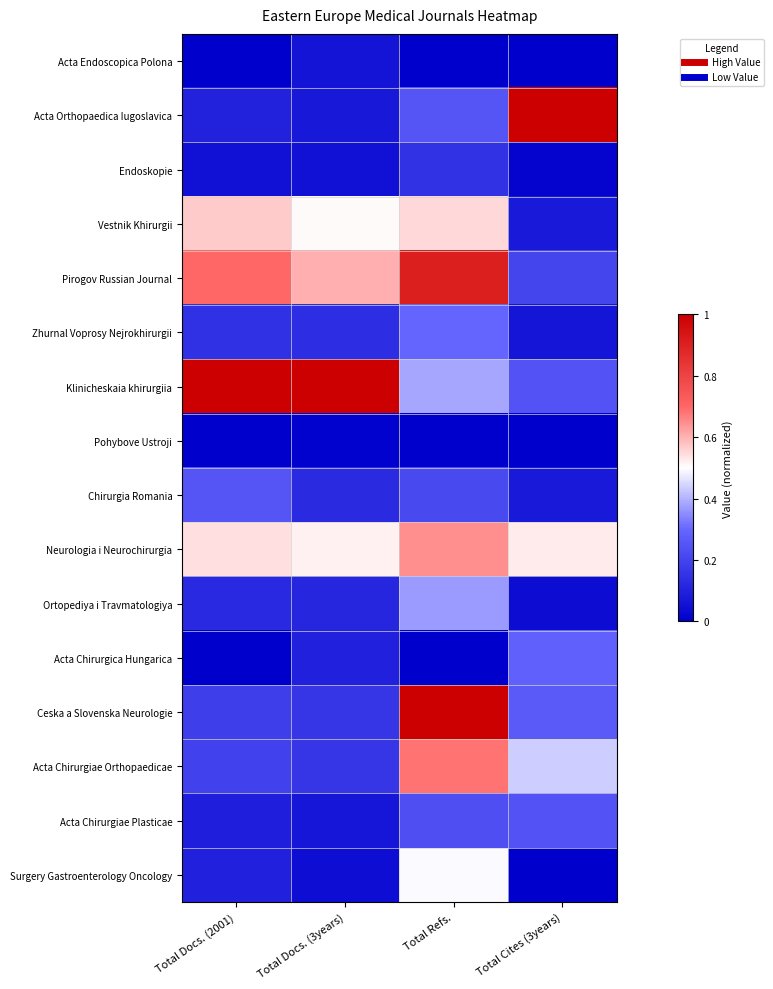

Reading left to right, extract all data points from this chart.

Acta Endoscopica Polona: Total Docs. (2001)=0.0	Total Docs. (3years)=0.1	Total Refs.=0.0	Total Cites (3years)=0.0
Acta Orthopaedica Iugoslavica: Total Docs. (2001)=0.1	Total Docs. (3years)=0.1	Total Refs.=0.3	Total Cites (3years)=1.0
Endoskopie: Total Docs. (2001)=0.1	Total Docs. (3years)=0.1	Total Refs.=0.2	Total Cites (3years)=0.0
Vestnik Khirurgii: Total Docs. (2001)=0.6	Total Docs. (3years)=0.5	Total Refs.=0.6	Total Cites (3years)=0.1
Pirogov Russian Journal: Total Docs. (2001)=0.7	Total Docs. (3years)=0.6	Total Refs.=0.9	Total Cites (3years)=0.2
Zhurnal Voprosy Nejrokhirurgii: Total Docs. (2001)=0.1	Total Docs. (3years)=0.1	Total Refs.=0.3	Total Cites (3years)=0.1
Klinicheskaia khirurgiia: Total Docs. (2001)=1.0	Total Docs. (3years)=1.0	Total Refs.=0.4	Total Cites (3years)=0.2
Pohybove Ustroji: Total Docs. (2001)=0.0	Total Docs. (3years)=0.0	Total Refs.=0.0	Total Cites (3years)=0.0
Chirurgia Romania: Total Docs. (2001)=0.3	Total Docs. (3years)=0.1	Total Refs.=0.2	Total Cites (3years)=0.1
Neurologia i Neurochirurgia: Total Docs. (2001)=0.5	Total Docs. (3years)=0.5	Total Refs.=0.6	Total Cites (3years)=0.5
Ortopediya i Travmatologiya: Total Docs. (2001)=0.1	Total Docs. (3years)=0.1	Total Refs.=0.4	Total Cites (3years)=0.0
Acta Chirurgica Hungarica: Total Docs. (2001)=0.0	Total Docs. (3years)=0.1	Total Refs.=0.0	Total Cites (3years)=0.3
Ceska a Slovenska Neurologie: Total Docs. (2001)=0.2	Total Docs. (3years)=0.2	Total Refs.=1.0	Total Cites (3years)=0.3
Acta Chirurgiae Orthopaedicae: Total Docs. (2001)=0.2	Total Docs. (3years)=0.2	Total Refs.=0.7	Total Cites (3years)=0.4
Acta Chirurgiae Plasticae: Total Docs. (2001)=0.1	Total Docs. (3years)=0.1	Total Refs.=0.2	Total Cites (3years)=0.2
Surgery Gastroenterology Oncology: Total Docs. (2001)=0.1	Total Docs. (3years)=0.0	Total Refs.=0.5	Total Cites (3years)=0.0